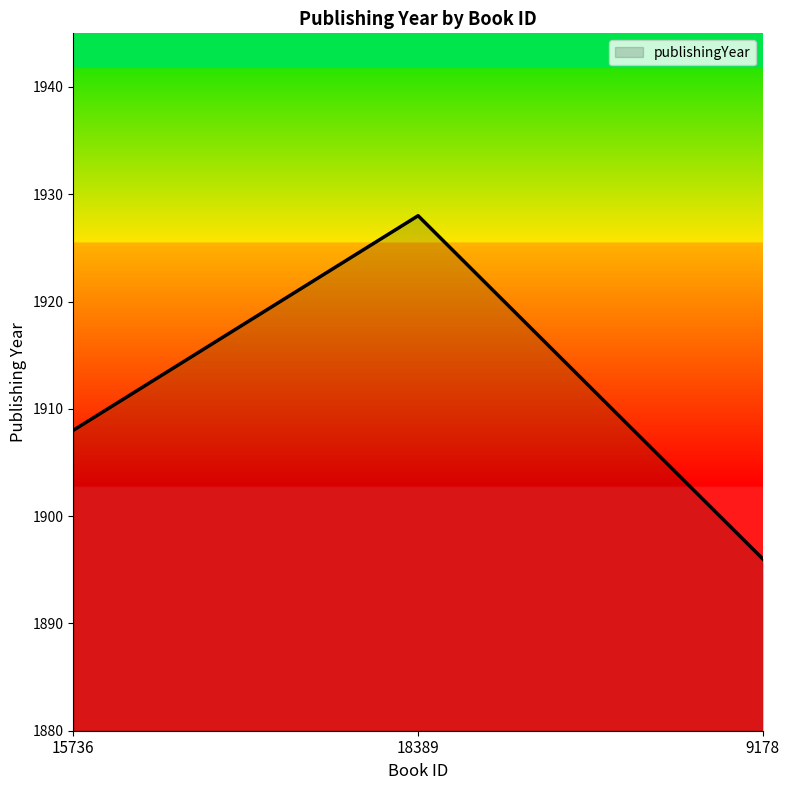

List the labels in order of value, largest first.

18389, 15736, 9178